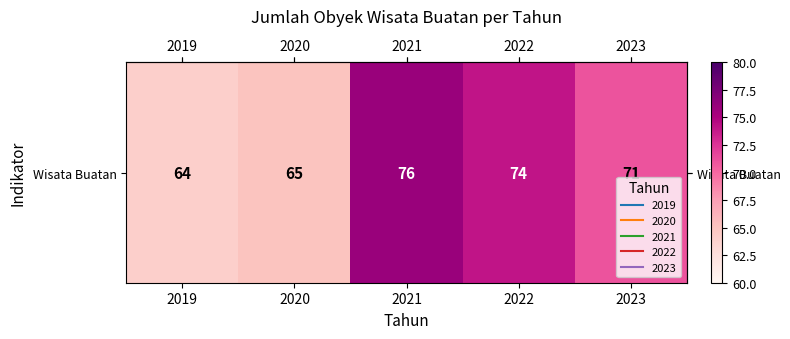

What is the difference between the maximum and minimum values?

12